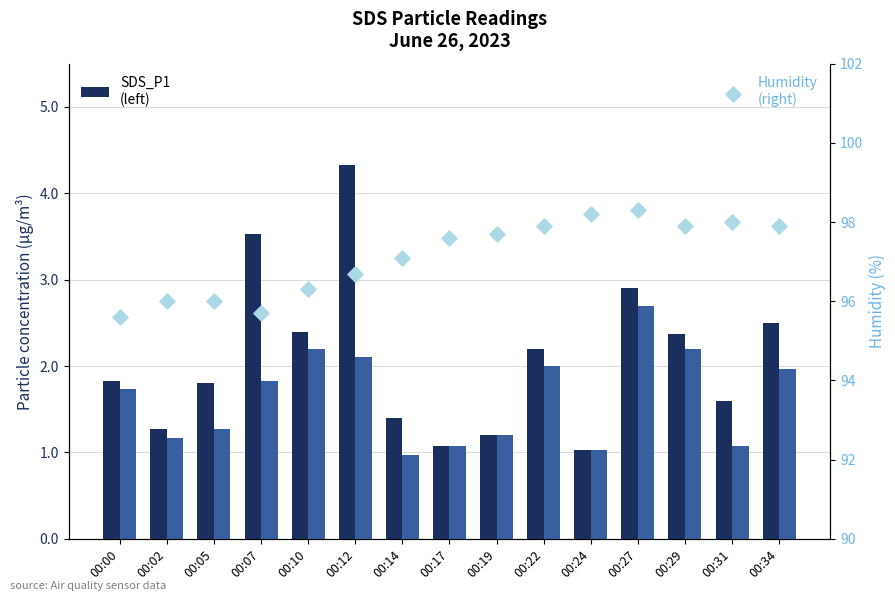

Which series contains the lowest Y value?

SDS_P2